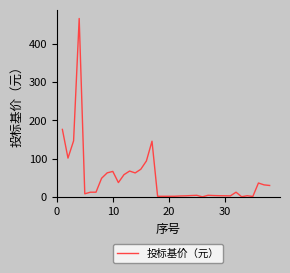

What is the difference between the maximum and minimum values?

465.4